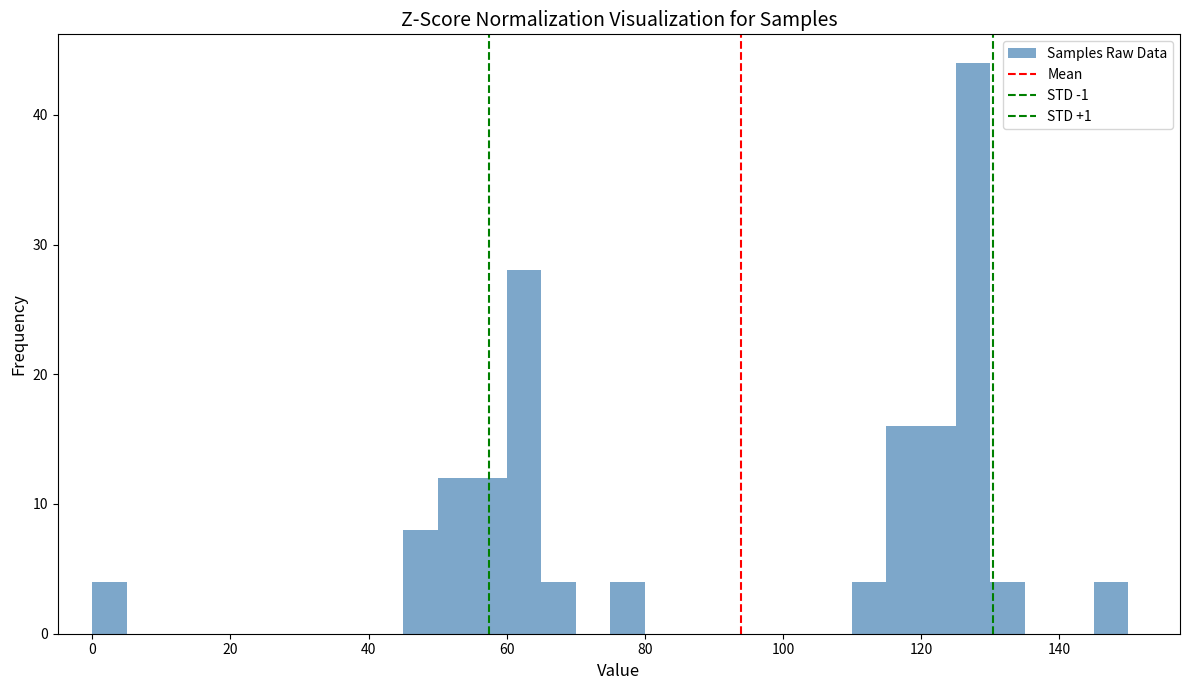

Around what value on the x-axis is the tallest bar? Give the approximate position of its centre, as read against the axis.

128